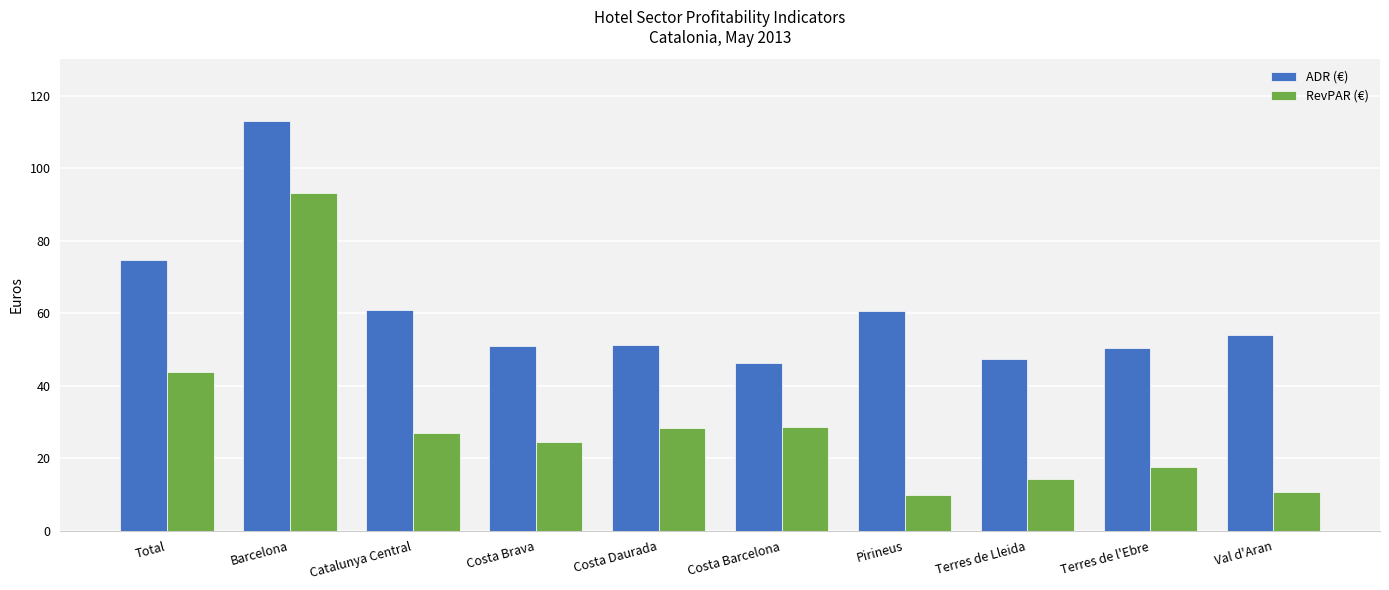

The ADR (€) series shows 34.1 at Pirineus. True or false?

False